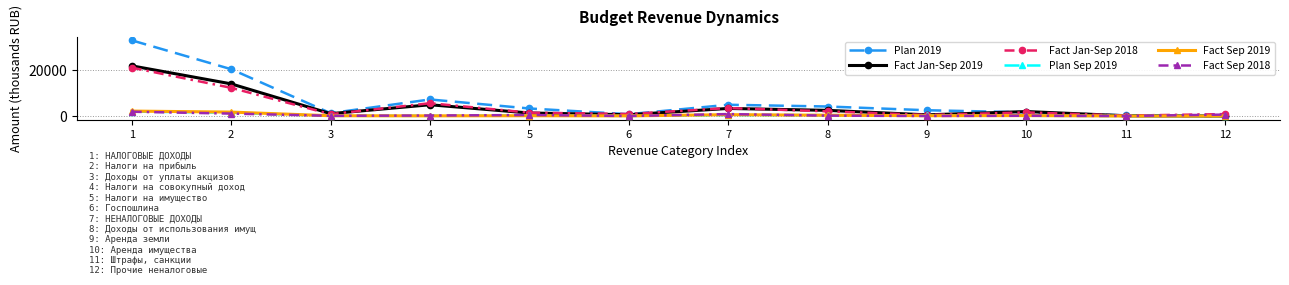

What is the greatest value displayed?

32923.0